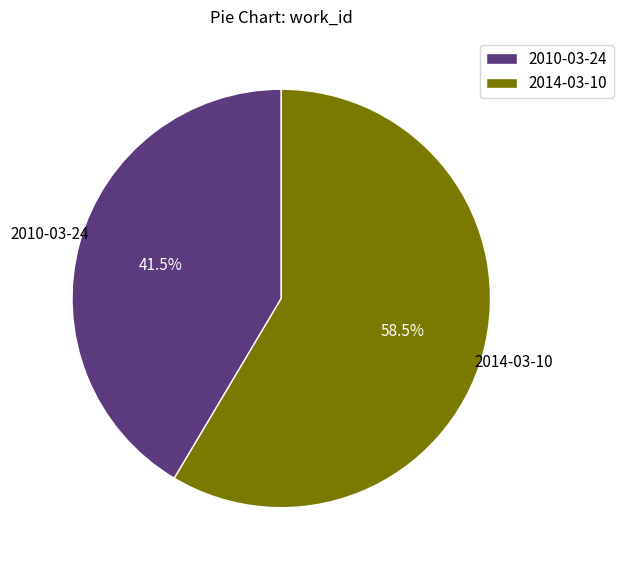

Does 2010-03-24 account for over 50% of the chart?

No